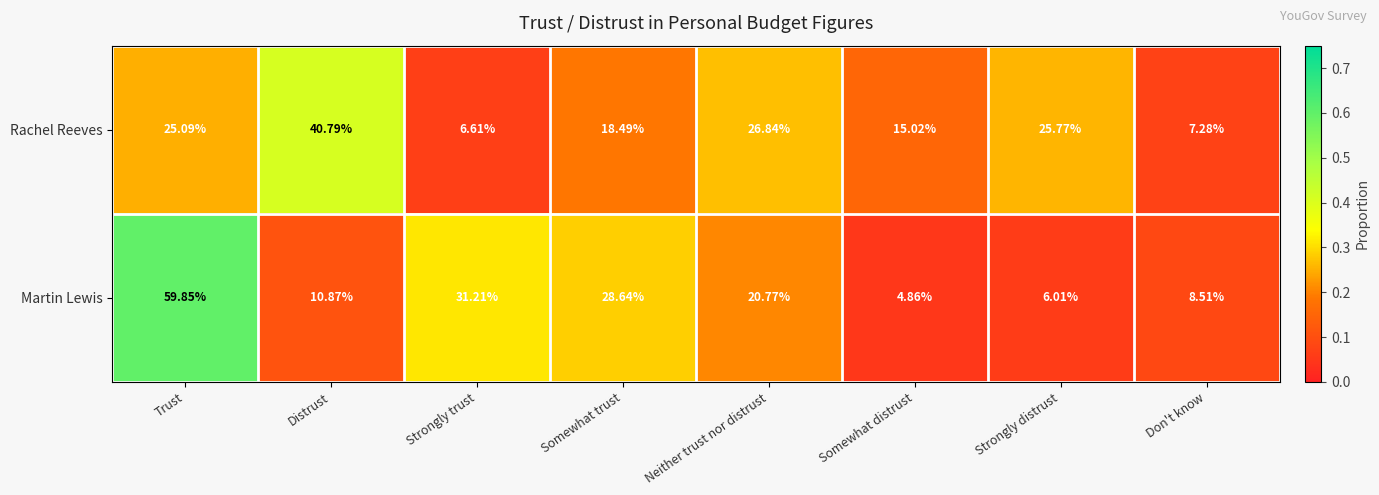

At which label does Martin Lewis reach its peak?

Trust